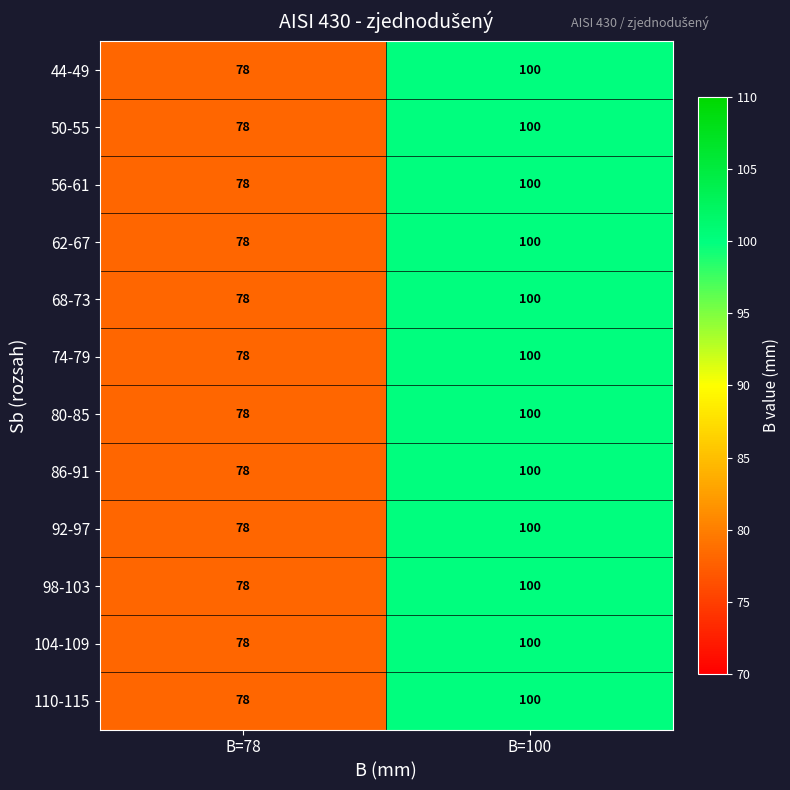

Is it true that 86-91 equals 131 at B=78?

False